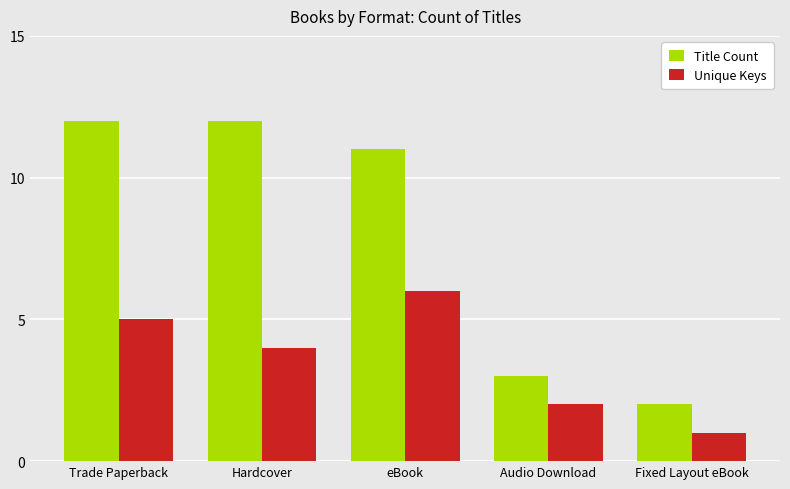

How many distinct data groups are displayed?

2